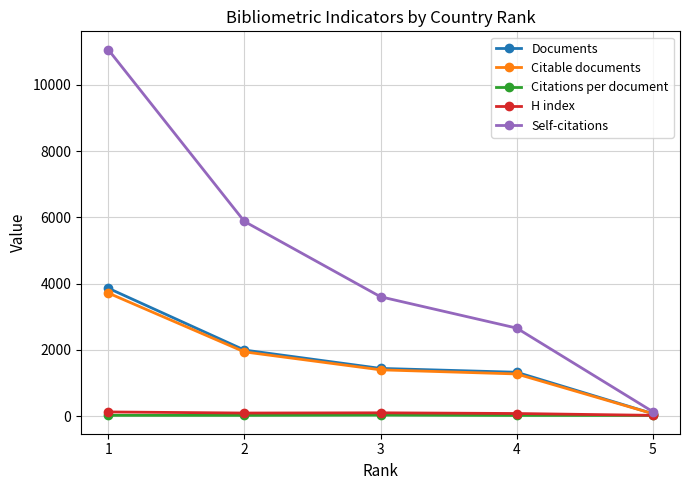

Which series changed the most between 2 and 4?

Self-citations